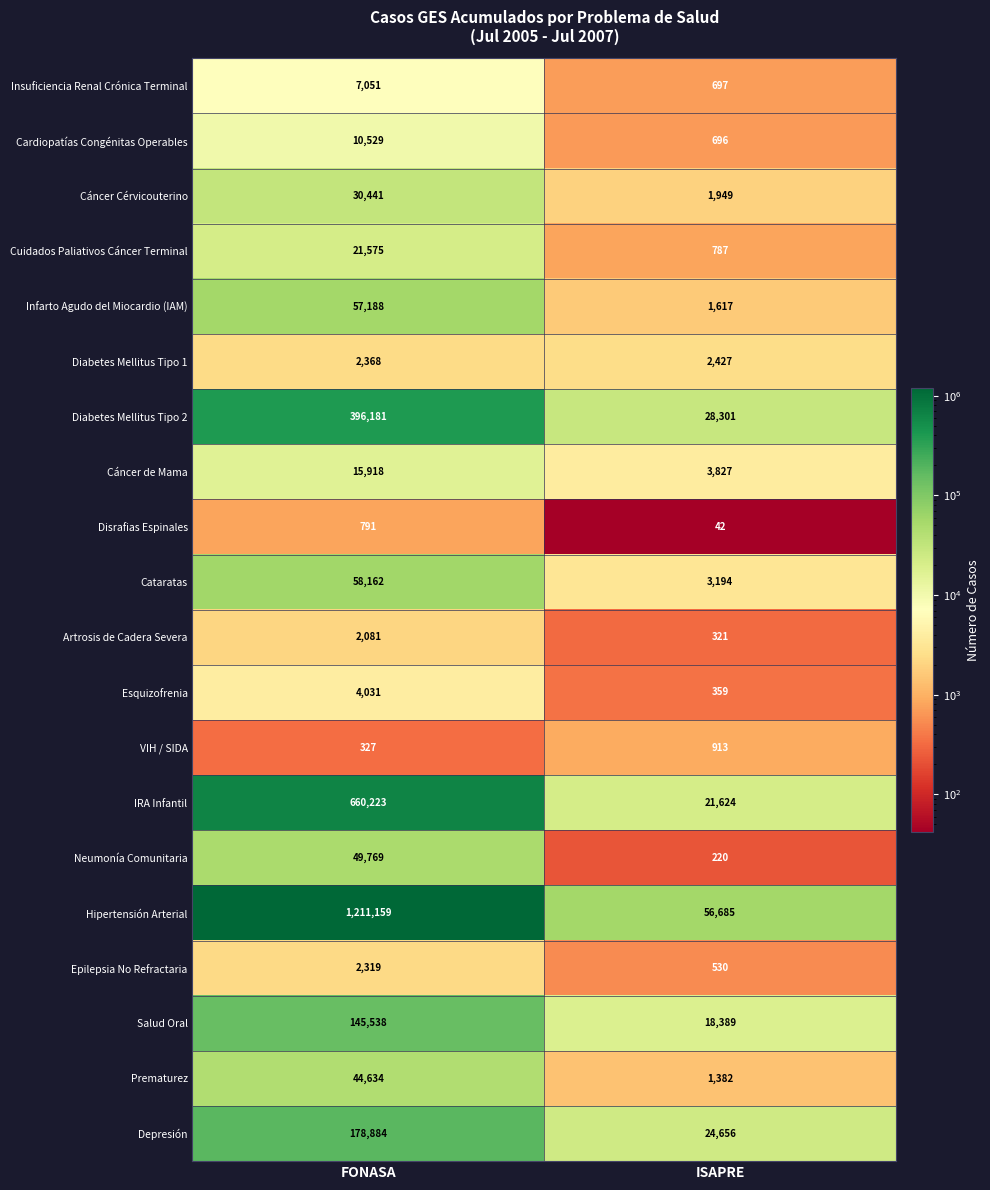

What is the maximum value shown in the chart?

1211159